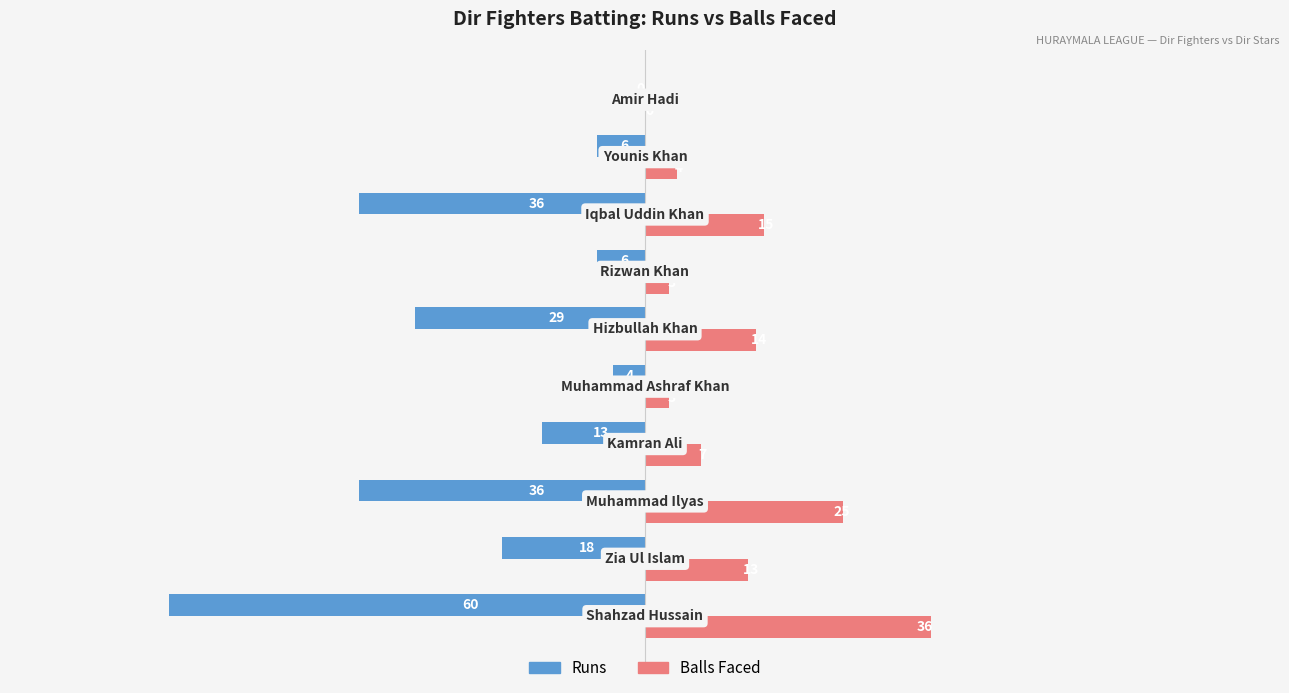

Which series has the largest total across all categories?

Balls Faced